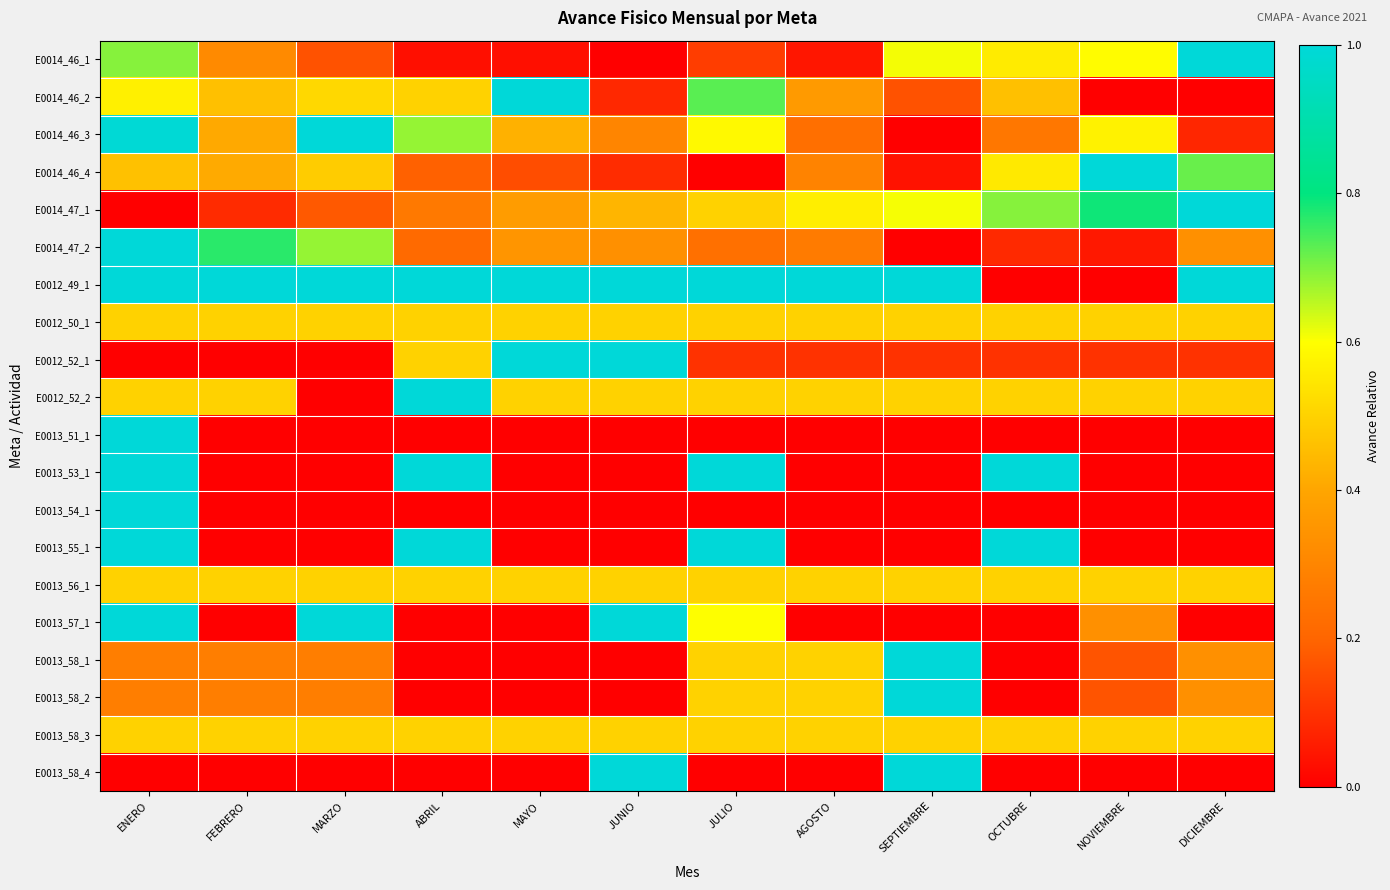

What is the maximum value shown in the chart?

1.0